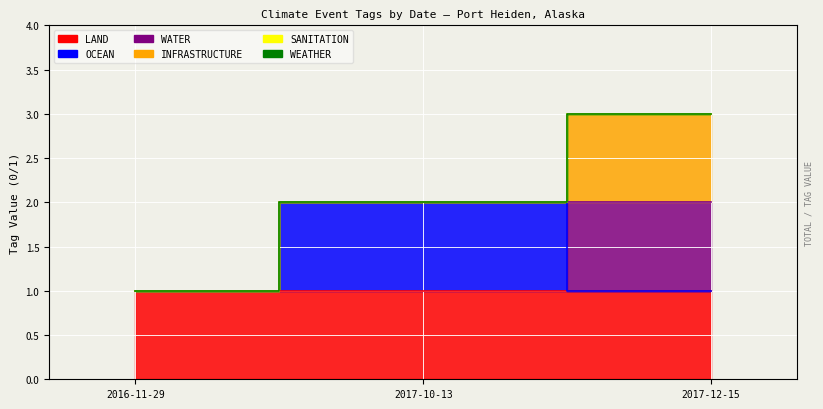

What is the average value of the LAND series?

1